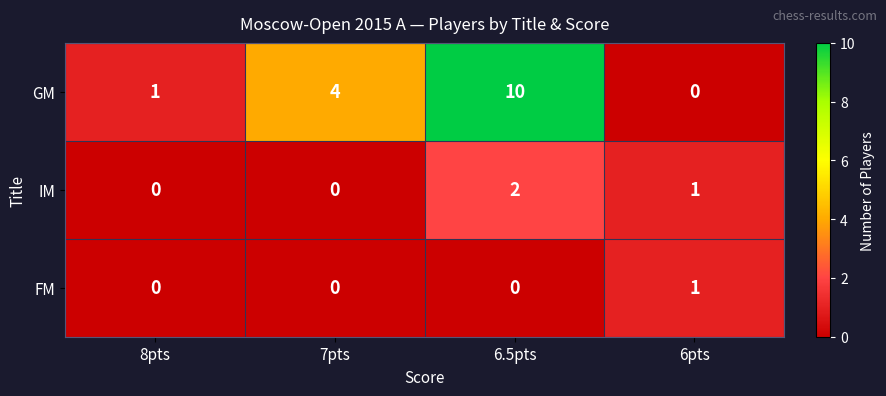

Rank the categories by GM value from lowest to highest.

6pts, 8pts, 7pts, 6.5pts